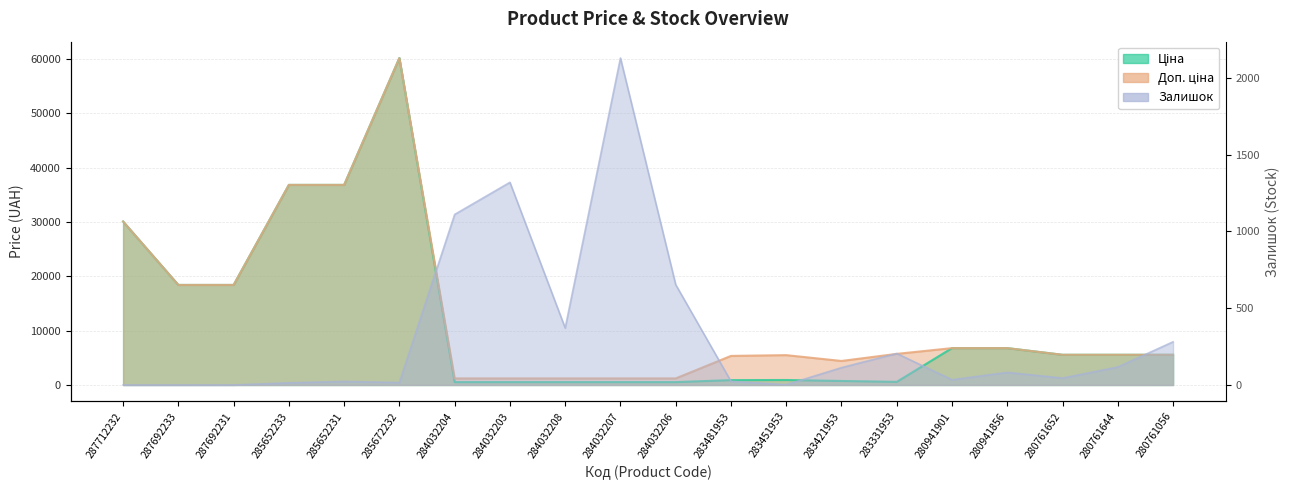

At which category is the sum across all series the highest?

285672232